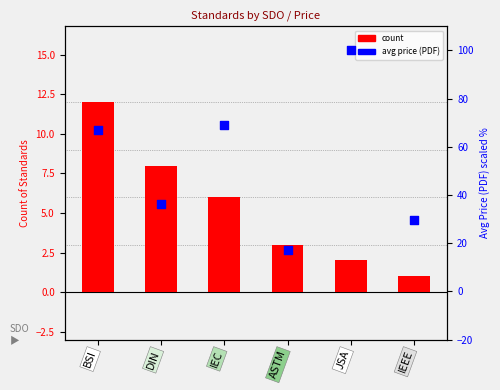

What are all the series names shown in the legend?

count, avg price (PDF)